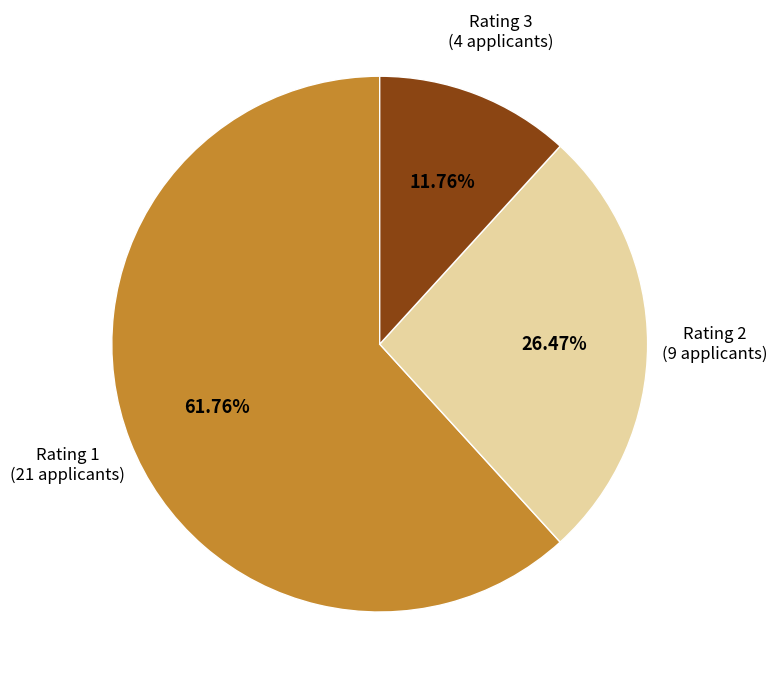

How many slices are in this pie chart?

3